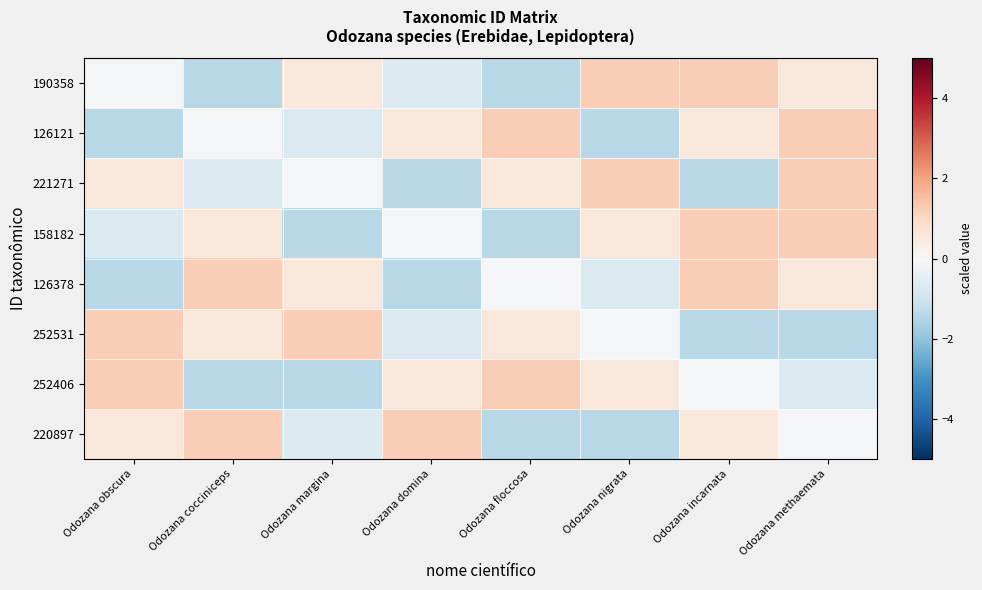

Which has a higher value, Odozana incarnata or Odozana margina?

Odozana incarnata